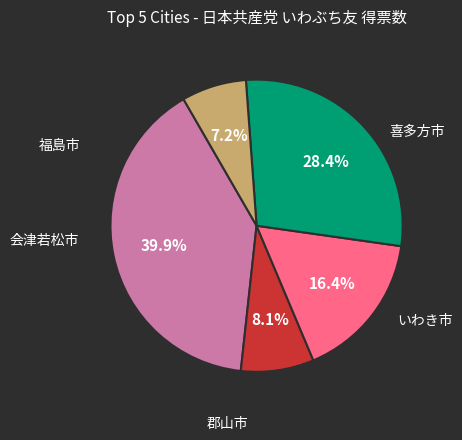

Count the number of slices in the pie.

5